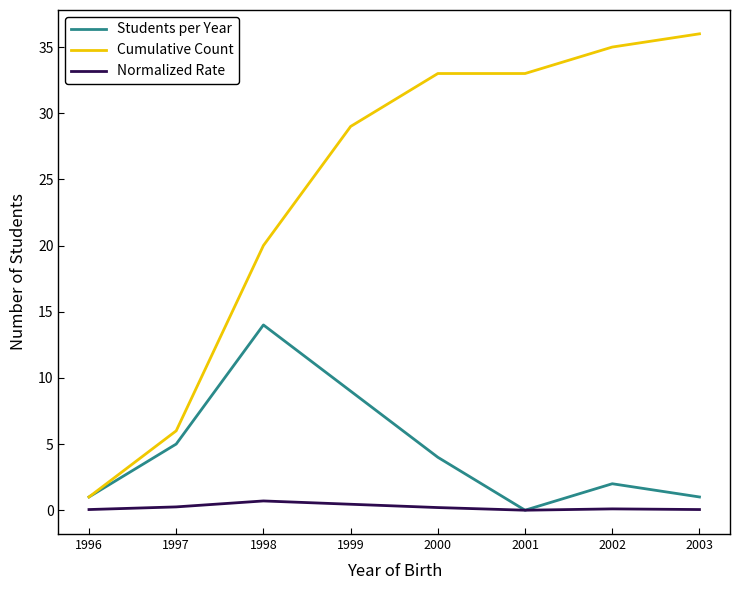

Count the number of categories in the chart.

8